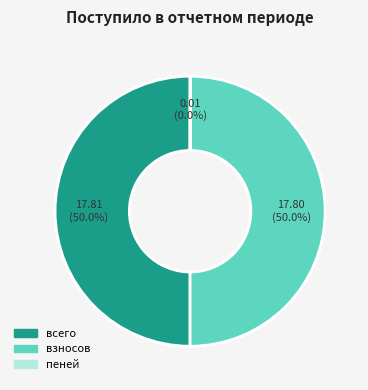

Is the sum of всего and взносов greater than half?

Yes